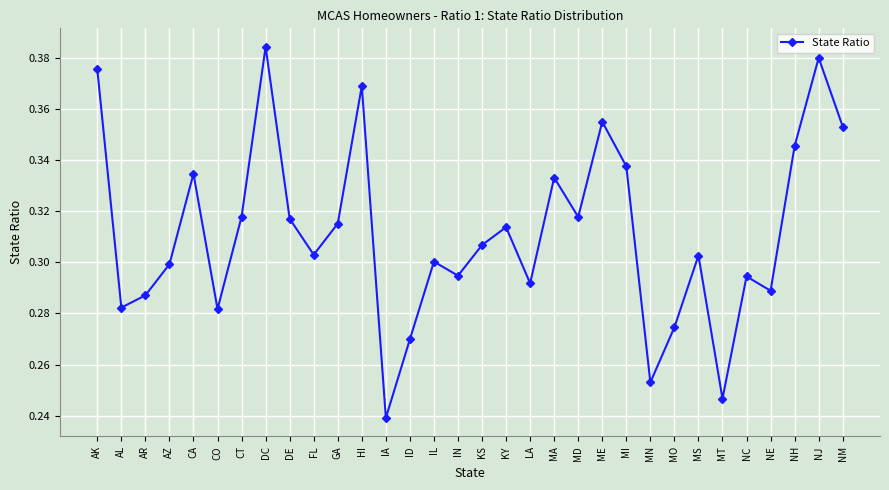

How many points are higher than both their immediate neighbors (excluding endpoints)?

10